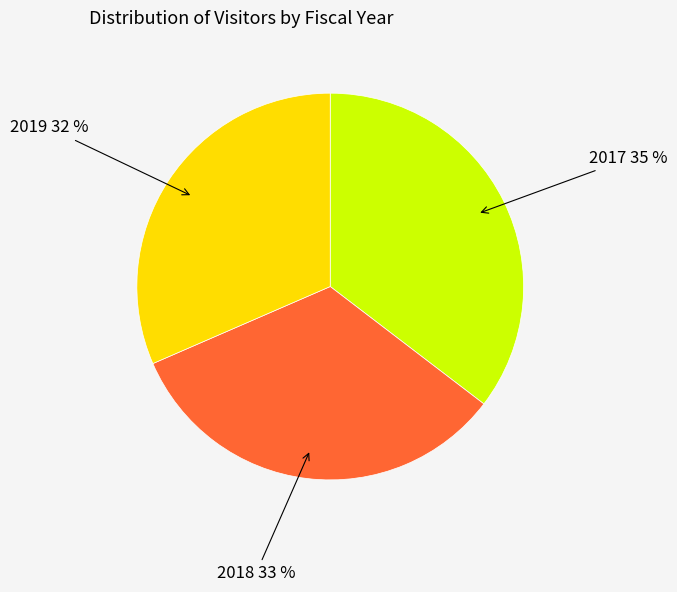

Approximately how many times larger is the value at 2017 compared to 2019?

1.1